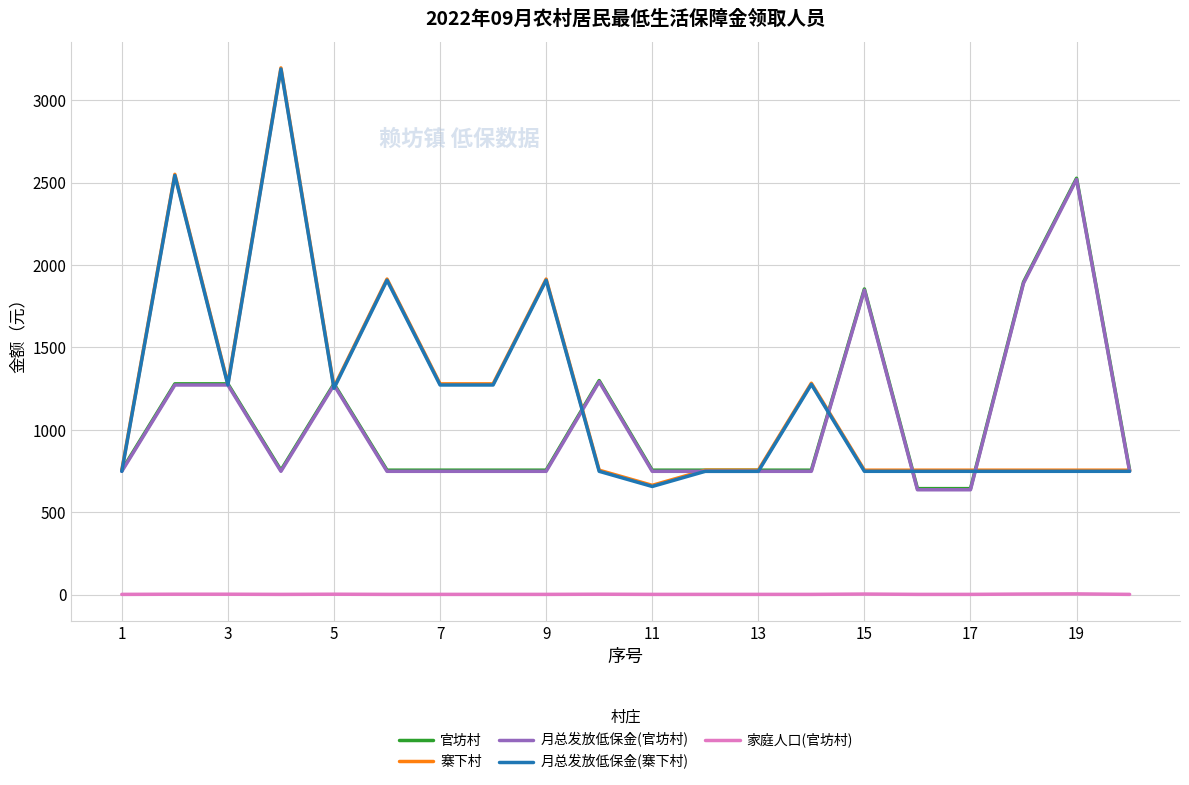

How many categories are shown in the chart?

20